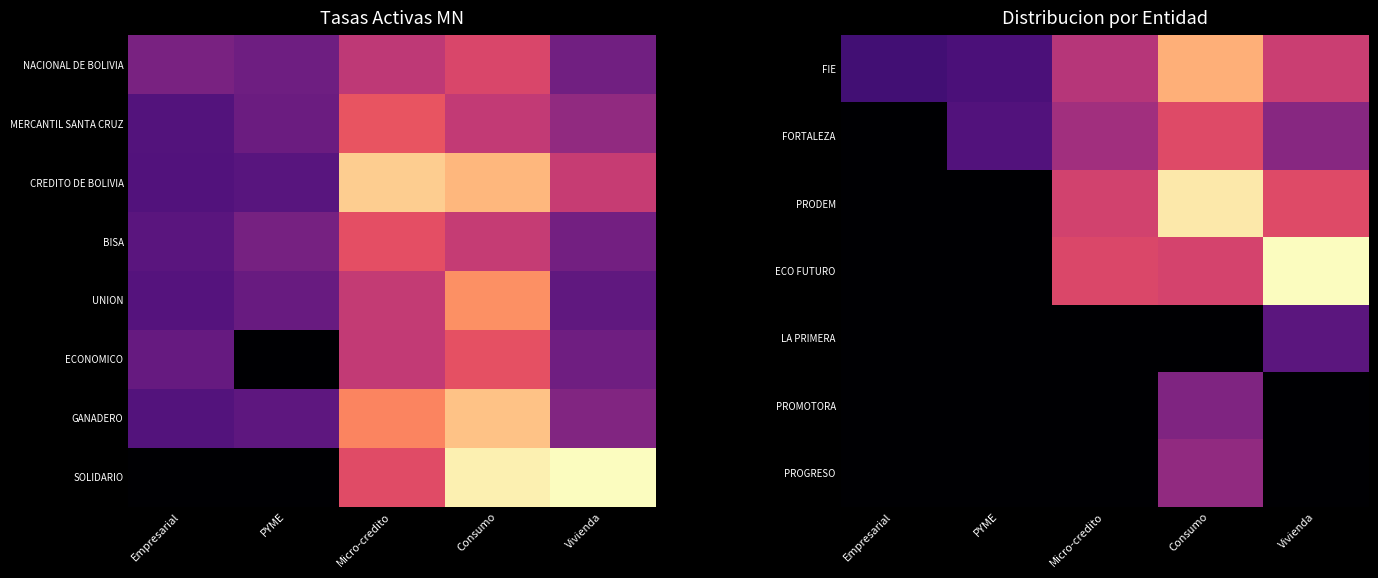

Is it true that FIE equals 9.7 at Empresarial?

False